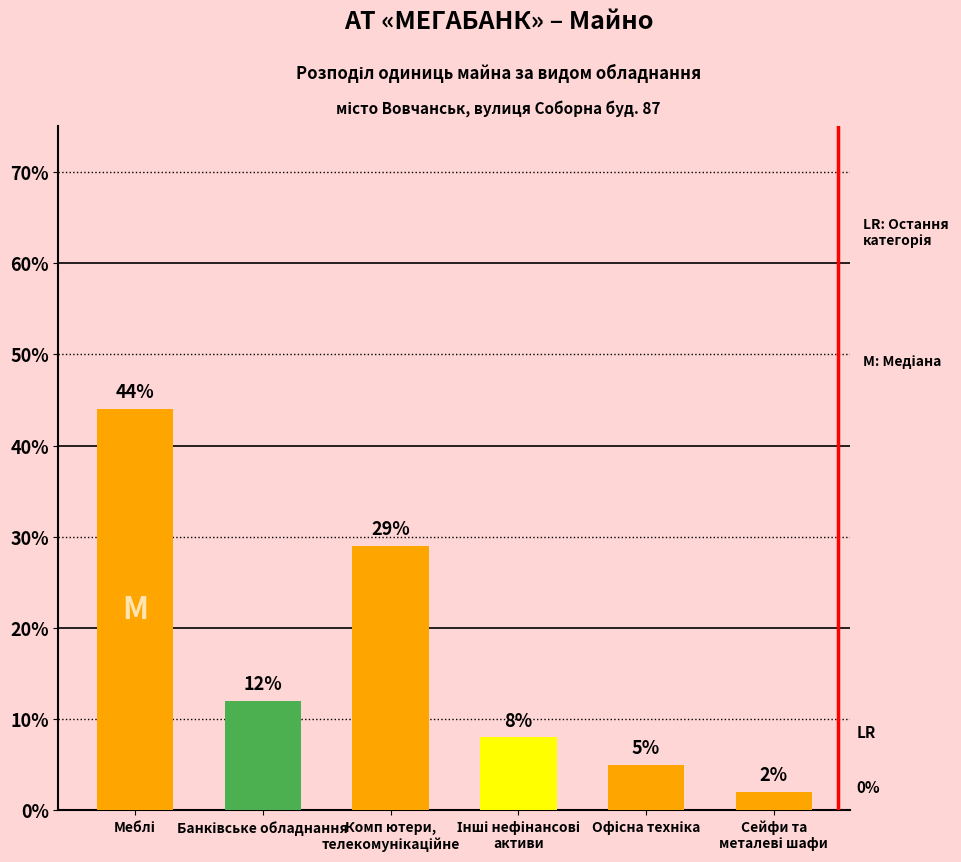

What is the sum of all values?

100